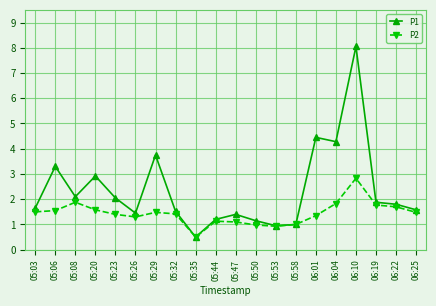

Does the chart have visible grid lines?

Yes